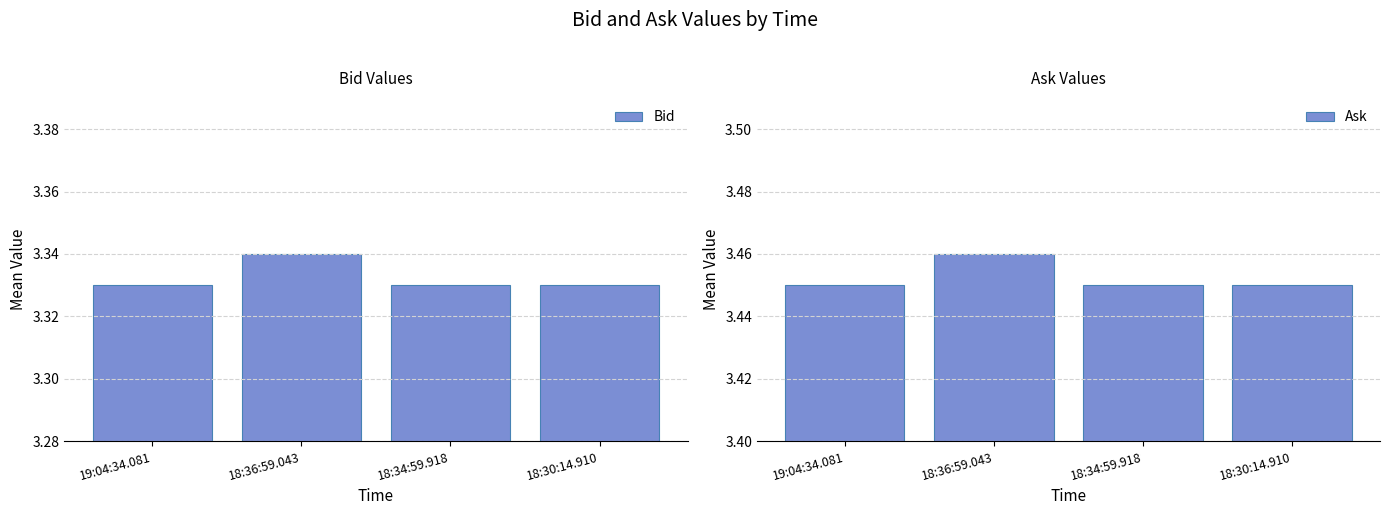

Reading left to right, what are all the values shown in this chart?

Bid: 19:04:34.081=3.3	18:36:59.043=3.3	18:34:59.918=3.3	18:30:14.910=3.3
Ask: 19:04:34.081=3.5	18:36:59.043=3.5	18:34:59.918=3.5	18:30:14.910=3.5